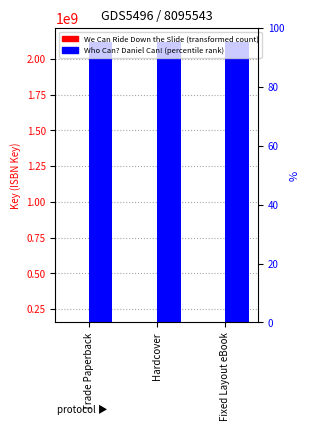

At which category is the sum across all series the highest?

Trade Paperback